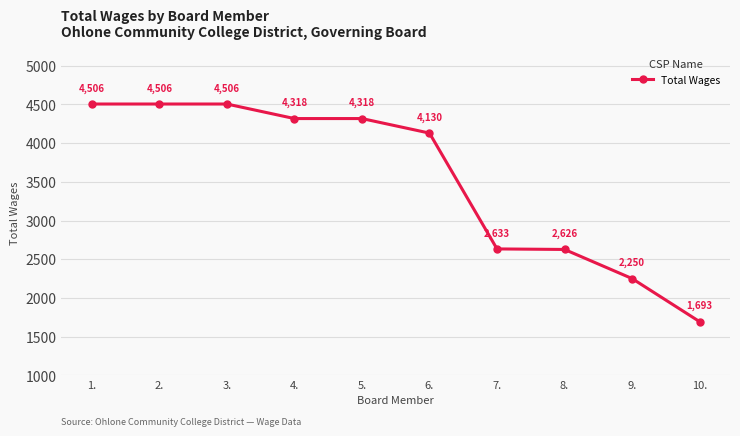

What is the difference between the values at 10. and 9.?

557